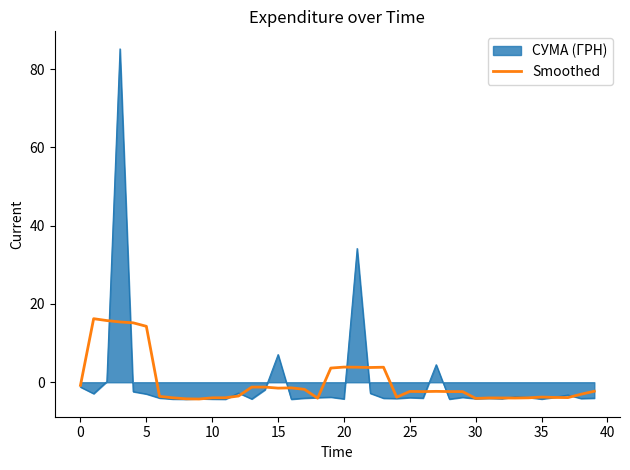

Which series has the largest range (max minus min)?

СУМА (ГРН)